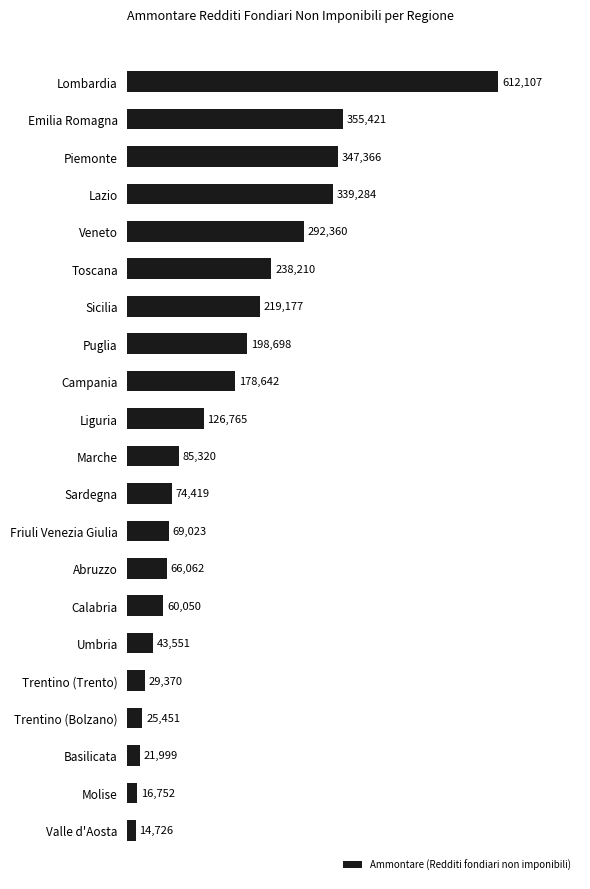

What is the change in value from Valle d'Aosta to Lazio?

+324558